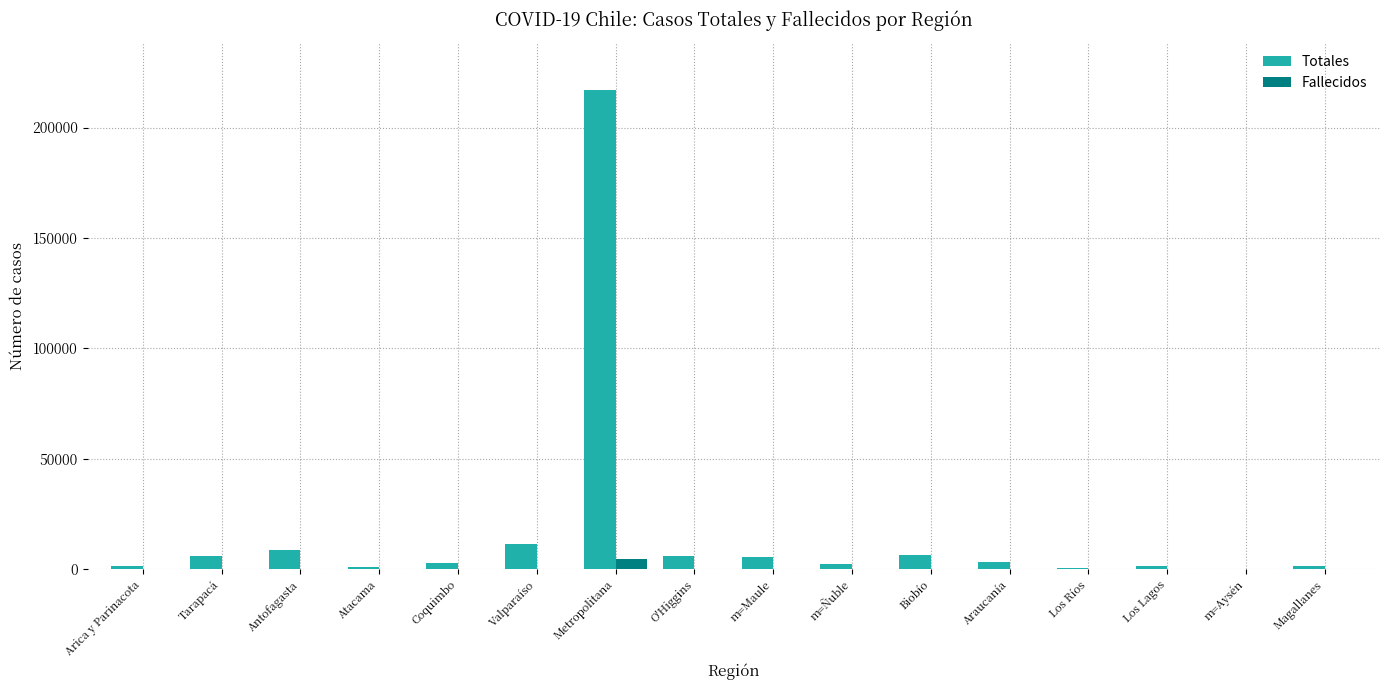

What is the total value across all series at O'Higgins?

5913